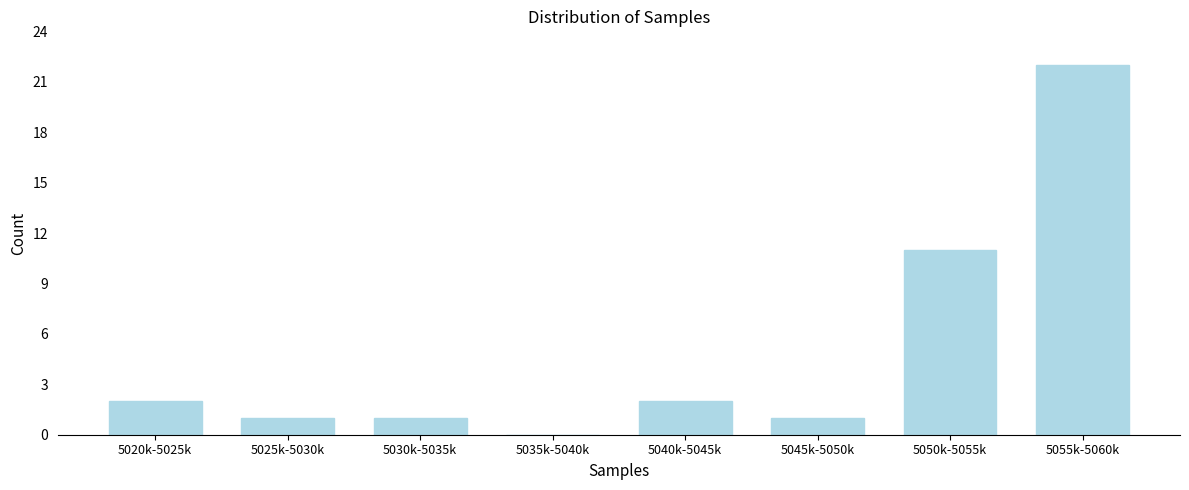

Reading left to right, list all the values displayed in this chart.

5020k-5025k=2	5025k-5030k=1	5030k-5035k=1	5035k-5040k=0	5040k-5045k=2	5045k-5050k=1	5050k-5055k=11	5055k-5060k=22